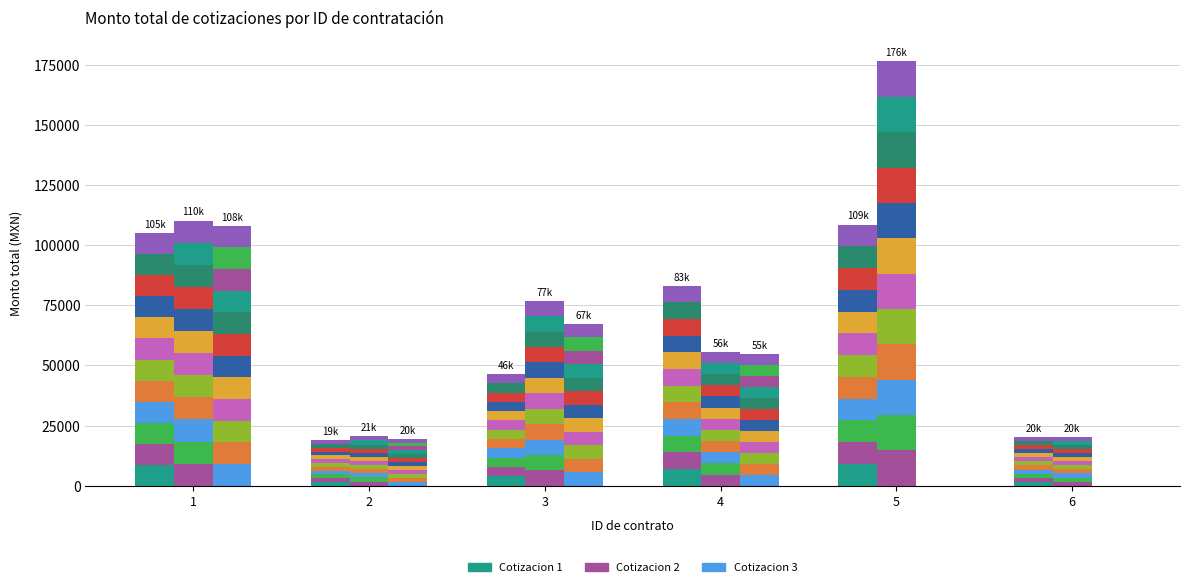

What is the average value of the Cotizacion 3 series?

3464.0